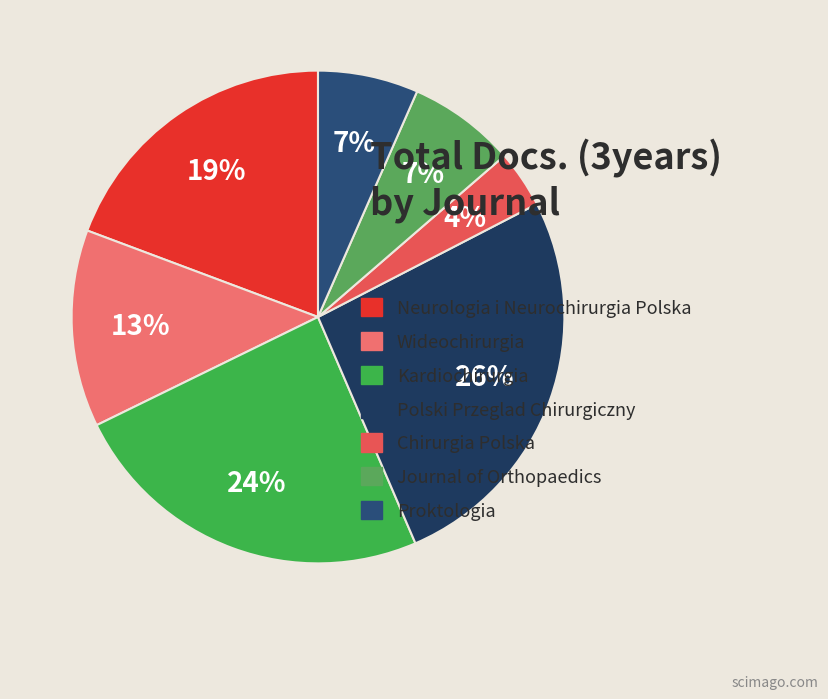

To the nearest percent, what is the difference between the largest and smallest slice percentages?

22%